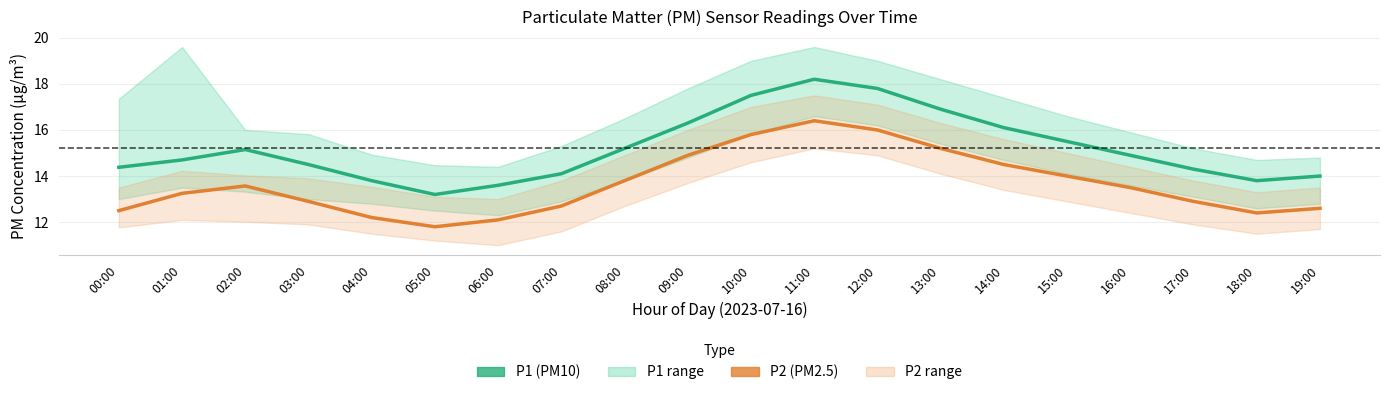

At which category does P1 reach its first local peak?

02:00